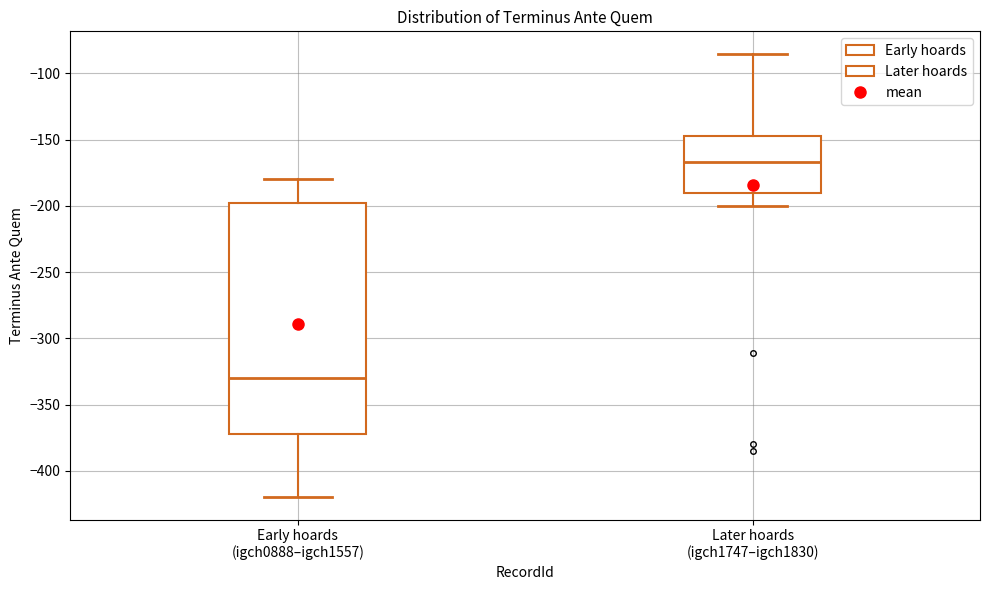

Where is the upper edge of the box for Later hoards (igch1747–igch1830) on the y-axis? The values are not printed on the chart, so give them approximately, as read against the axis.

-145